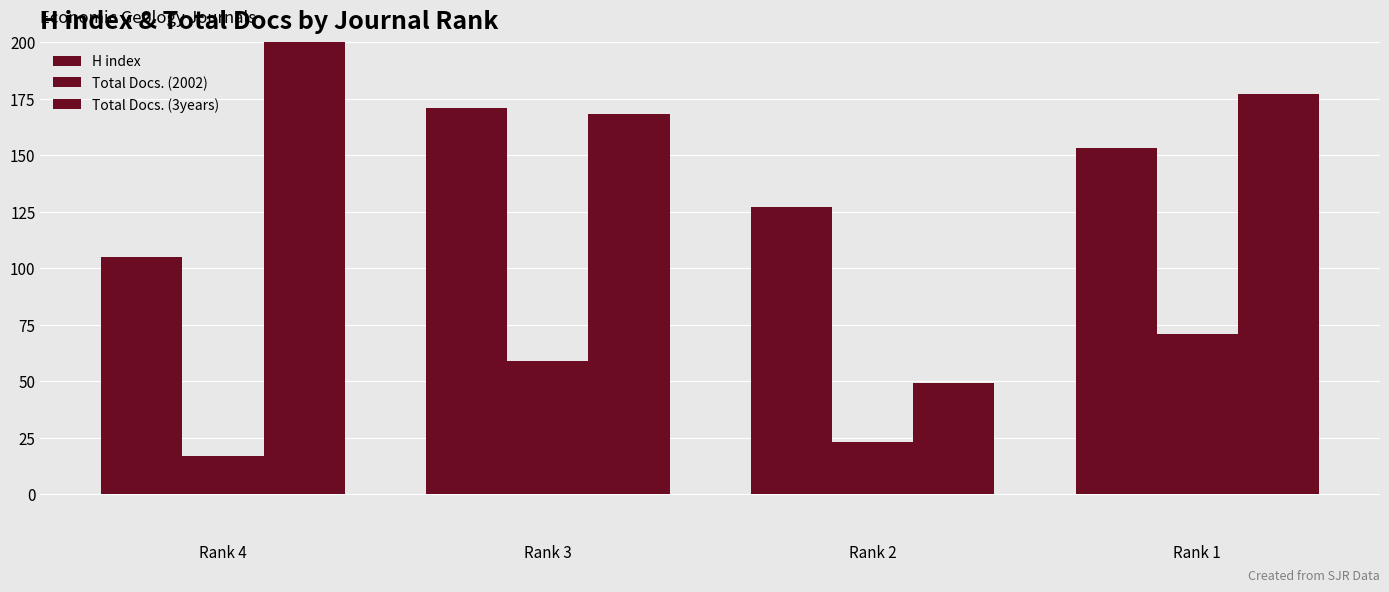

Is the value of Total Docs. (3years) at Rank 3 greater than the value of H index at Rank 1?

Yes